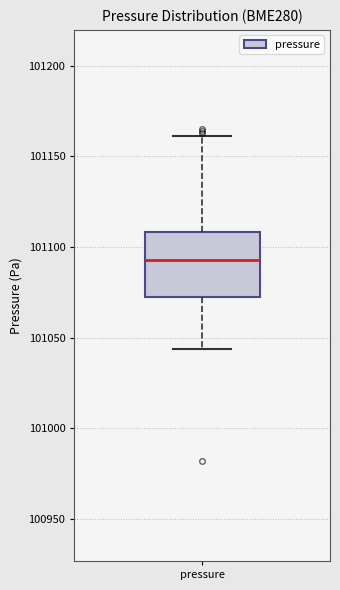

Where does the median line of the box for pressure sit on the y-axis? The values are not printed on the chart, so give them approximately, as read against the axis.

101095